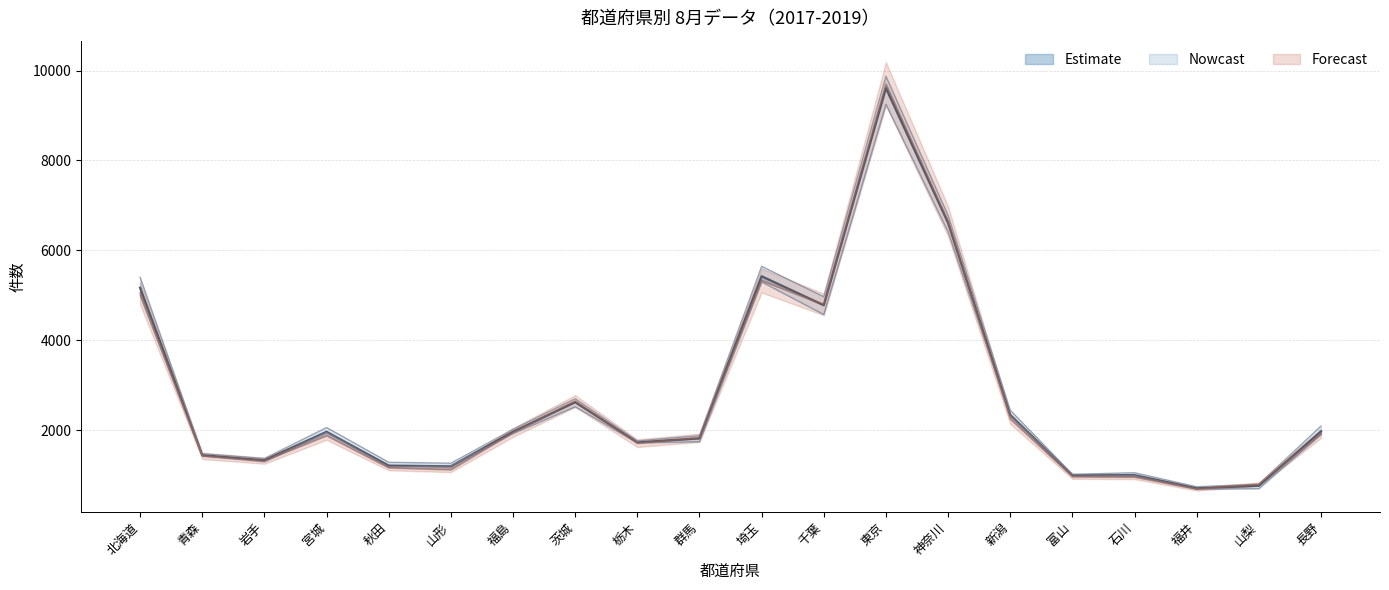

Between 長野 and 青森, which is larger?

長野